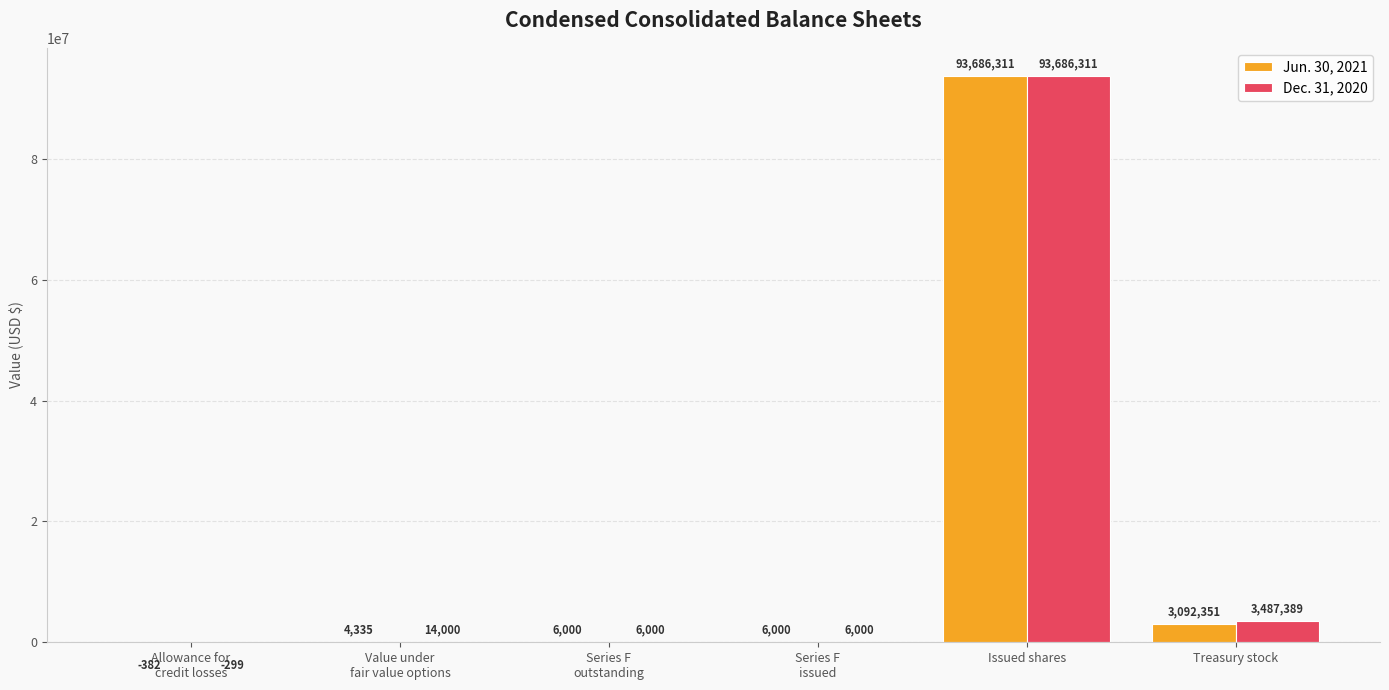

What is the total value across all series at Issued shares?

187372622